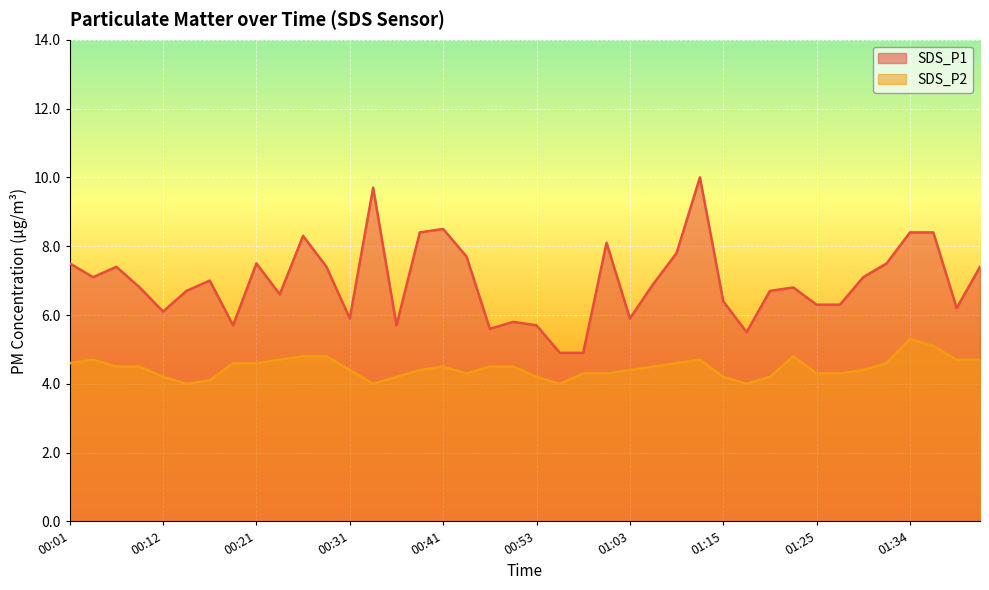

How many lines are shown in the chart?

2